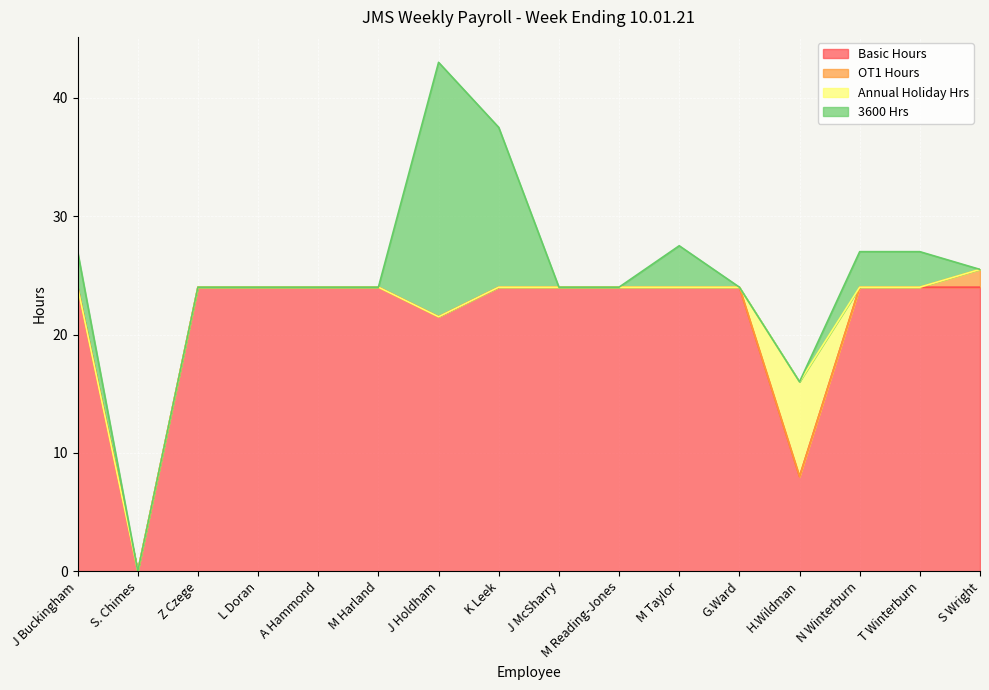

Is it true that Annual Holiday Hrs equals 2.5 at T Winterburn?

False